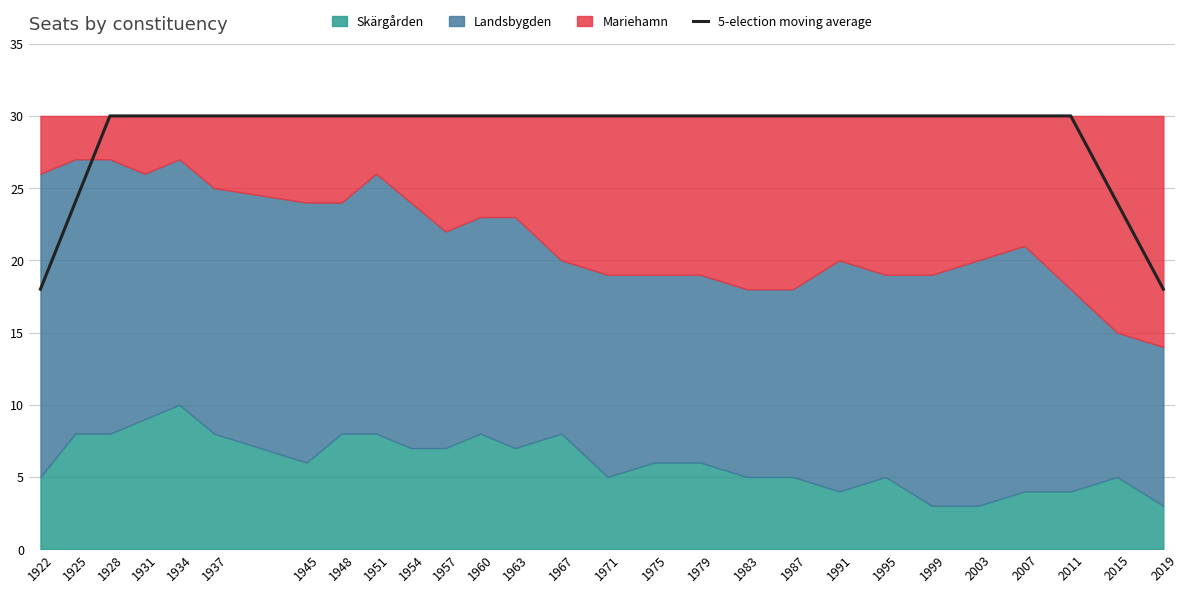

What is the approximate value at 2003?

30